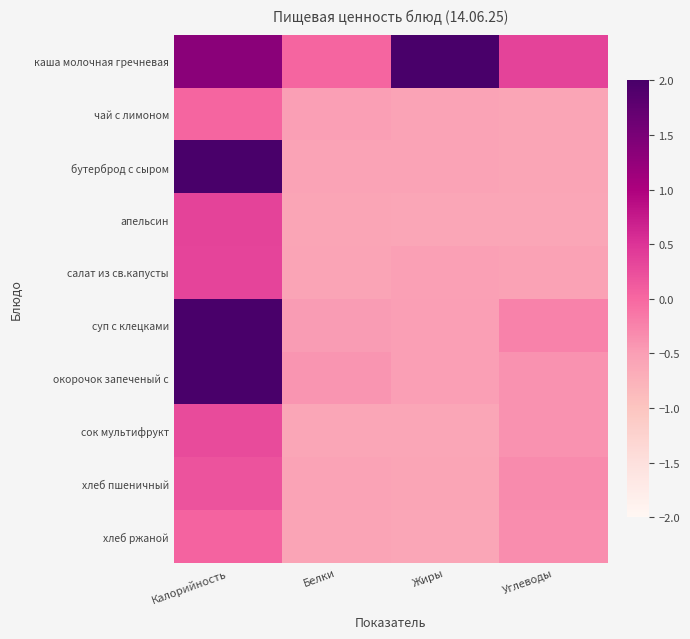

What is the difference between the highest and lowest values at Углеводы?

0.9